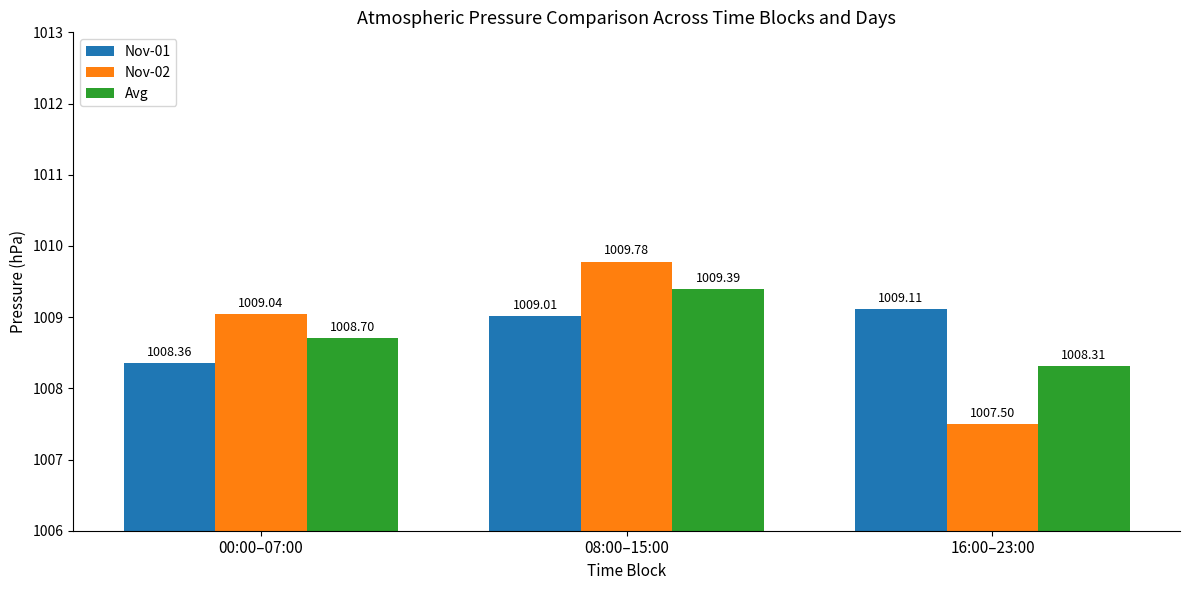

Does the chart contain any negative values?

No